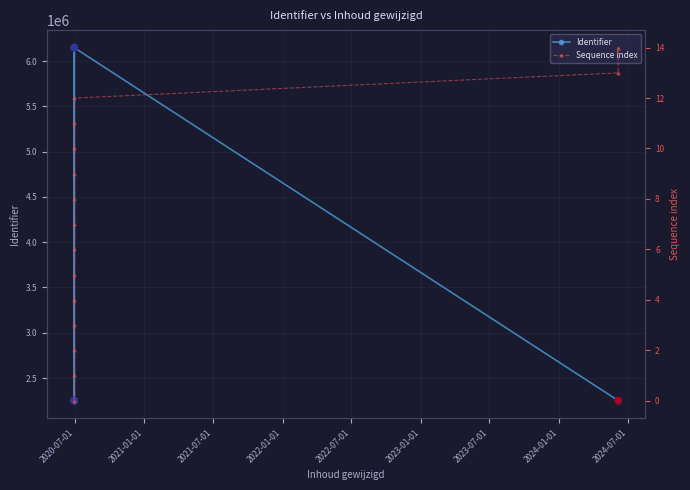

Is the value of Sequence index at 2021-07-01 greater than the value of Identifier at 2023-01-01?

No